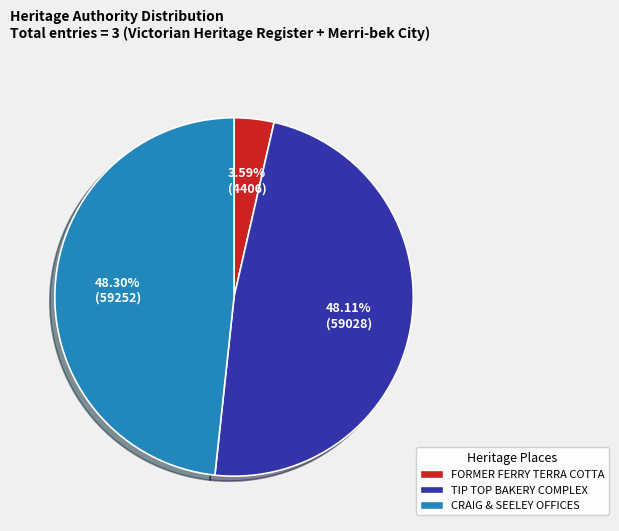

Between CRAIG & SEELEY OFFICES and FORMER FERRY TERRA COTTA, which is larger?

CRAIG & SEELEY OFFICES